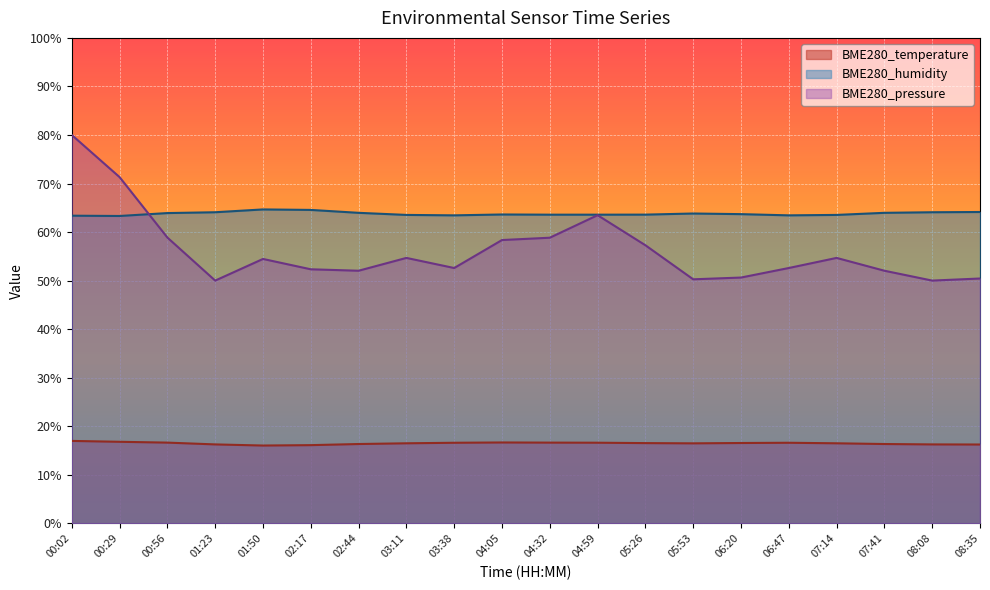

What is the difference between the second highest and second lowest values in the BME280_temperature series?

0.7